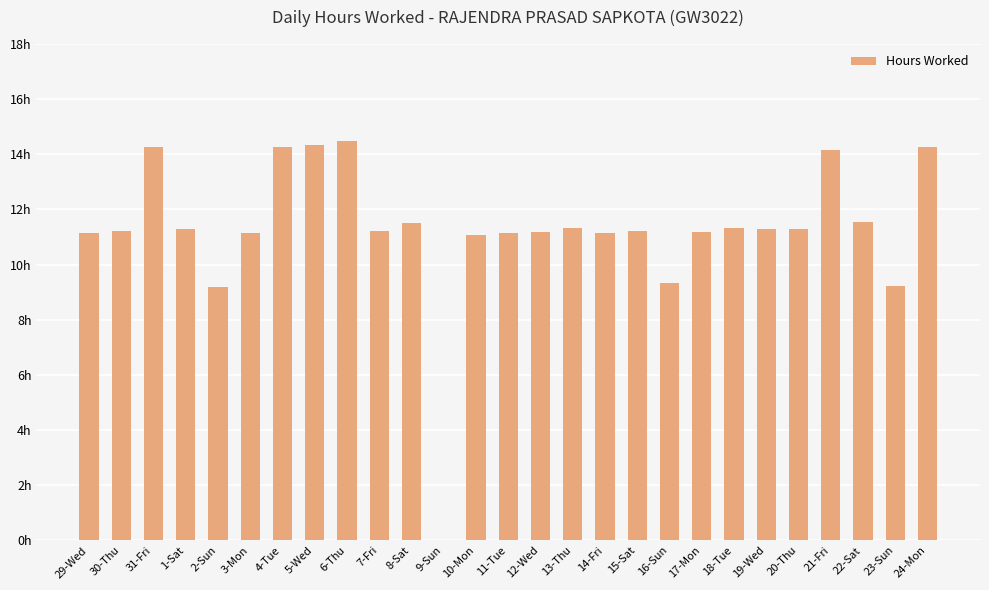

Are the bars grouped side by side (vs. stacked)?

No